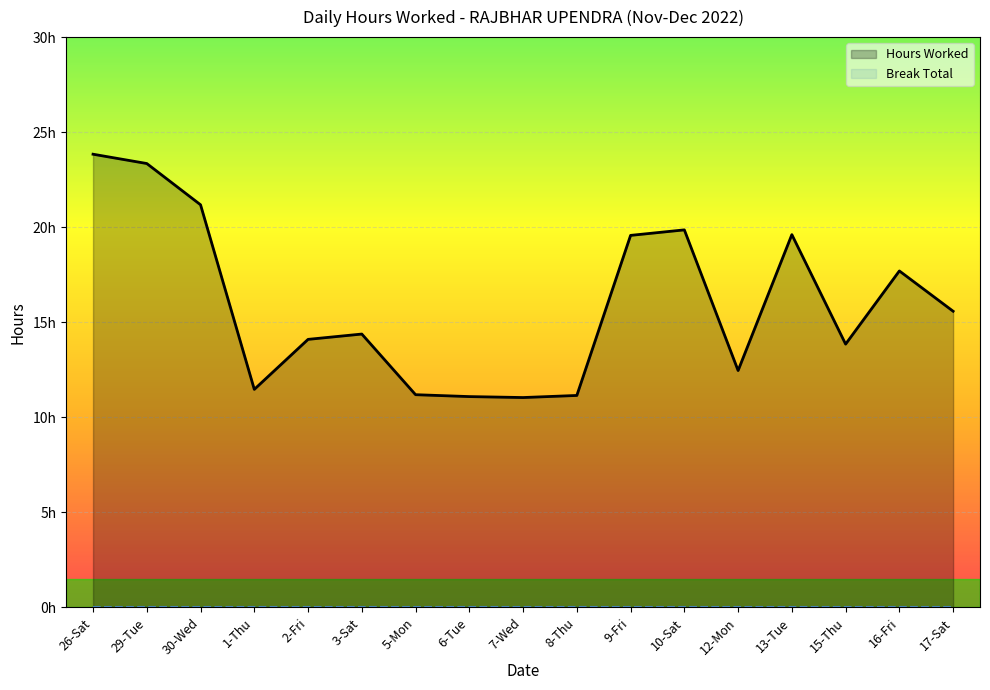

Reading left to right, transcribe all the data shown in this chart.

Hours Worked: 23.8	23.4	21.2	11.5	14.1	14.4	11.2	11.1	11.0	11.2	19.6	19.9	12.5	19.6	13.8	17.7	15.6
Break Total: 0.0	0.0	0.0	0.0	0.0	0.0	0.0	0.0	0.0	0.0	0.0	0.0	0.0	0.0	0.0	0.0	0.0